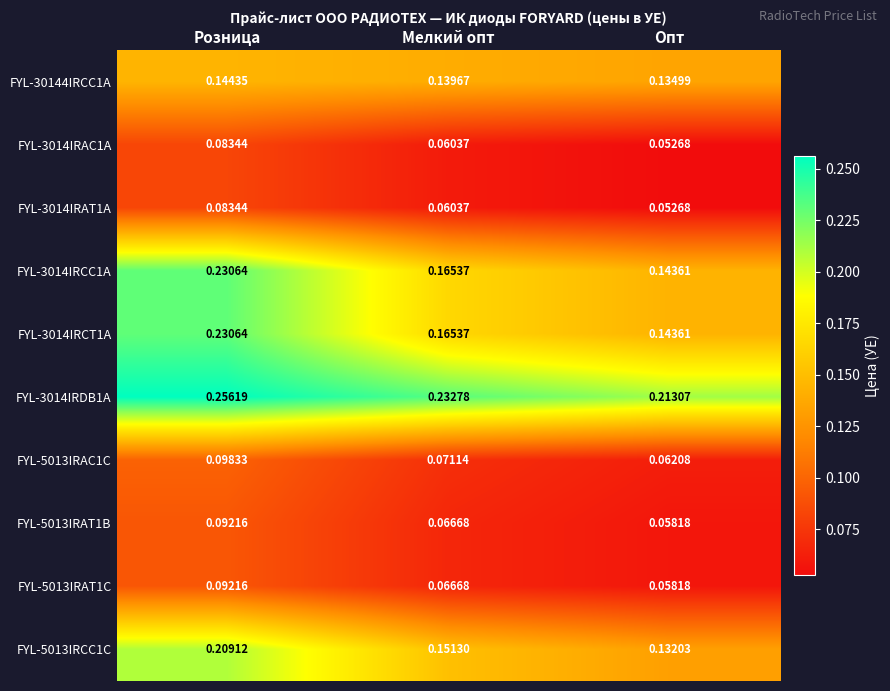

Which label corresponds to the smallest value in the chart?

Опт